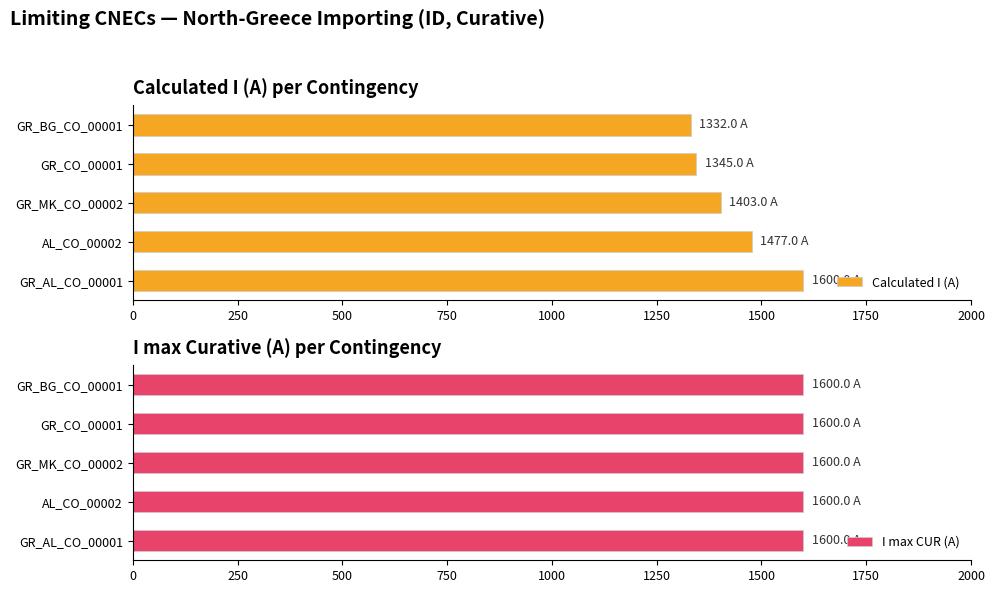

What is the sum of all Calculated I (A) values?

7157